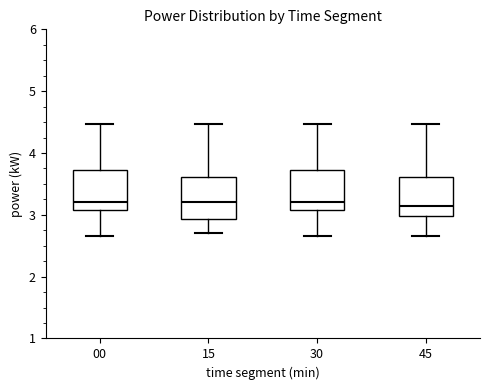

Where does the median line of the box at x = 30 sit on the y-axis? The values are not printed on the chart, so give them approximately, as read against the axis.

3.2